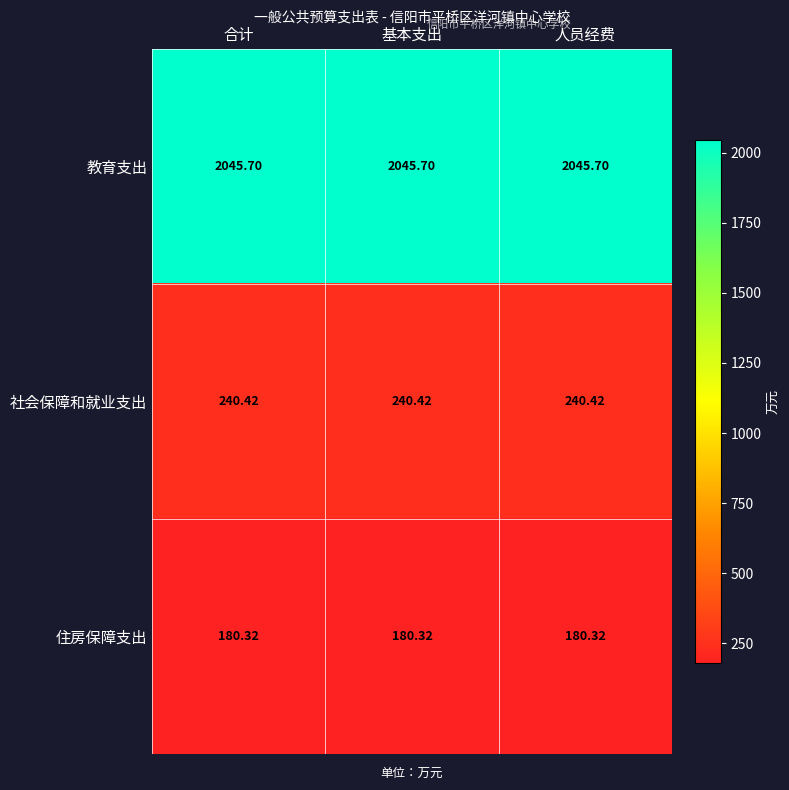

Which series has the largest total across all categories?

教育支出